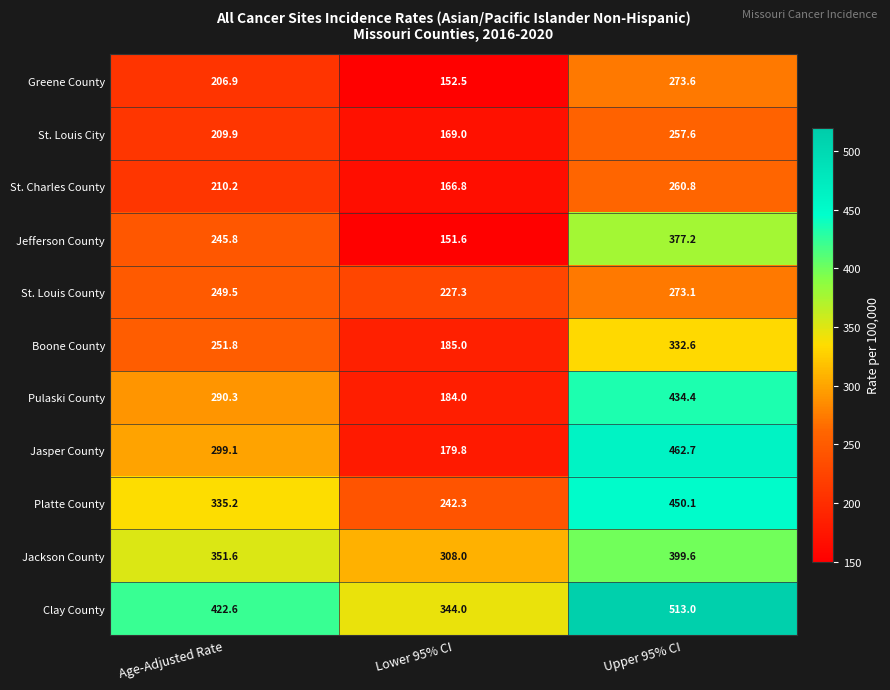

What is the difference between the St. Charles County values at Upper 95% CI and Age-Adjusted Rate?

50.6